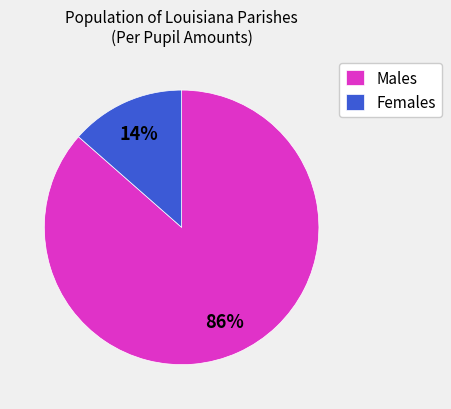

To the nearest percent, what portion does Males represent?

86%